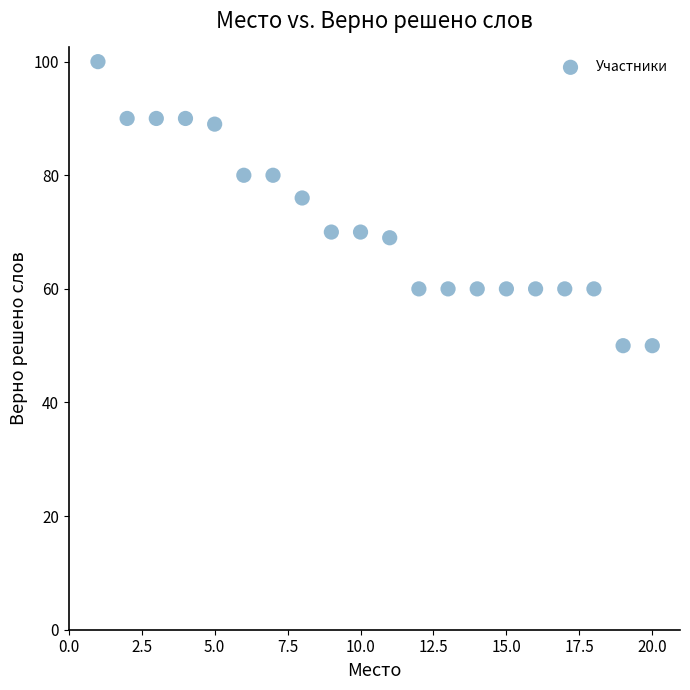

What is the range of X values (max minus min)?

19